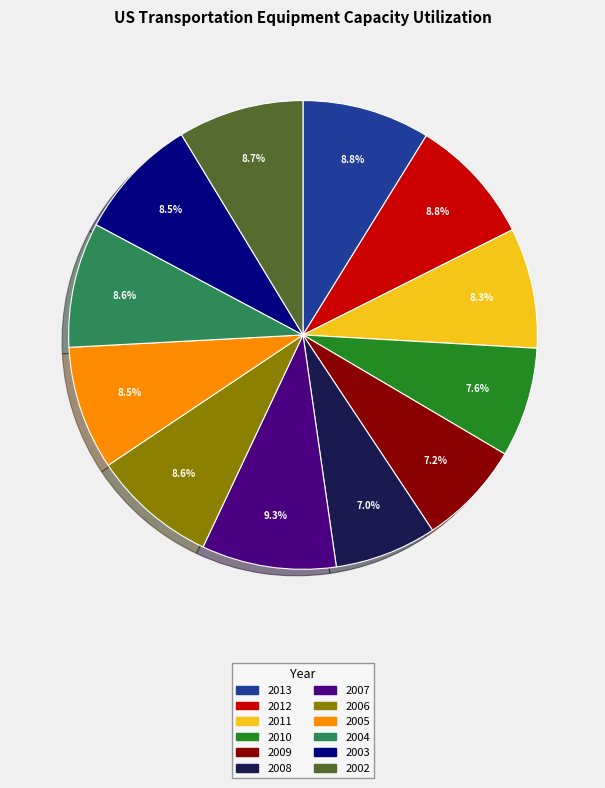

Approximately how many times larger is the value at 2012 compared to 2006?

1.0